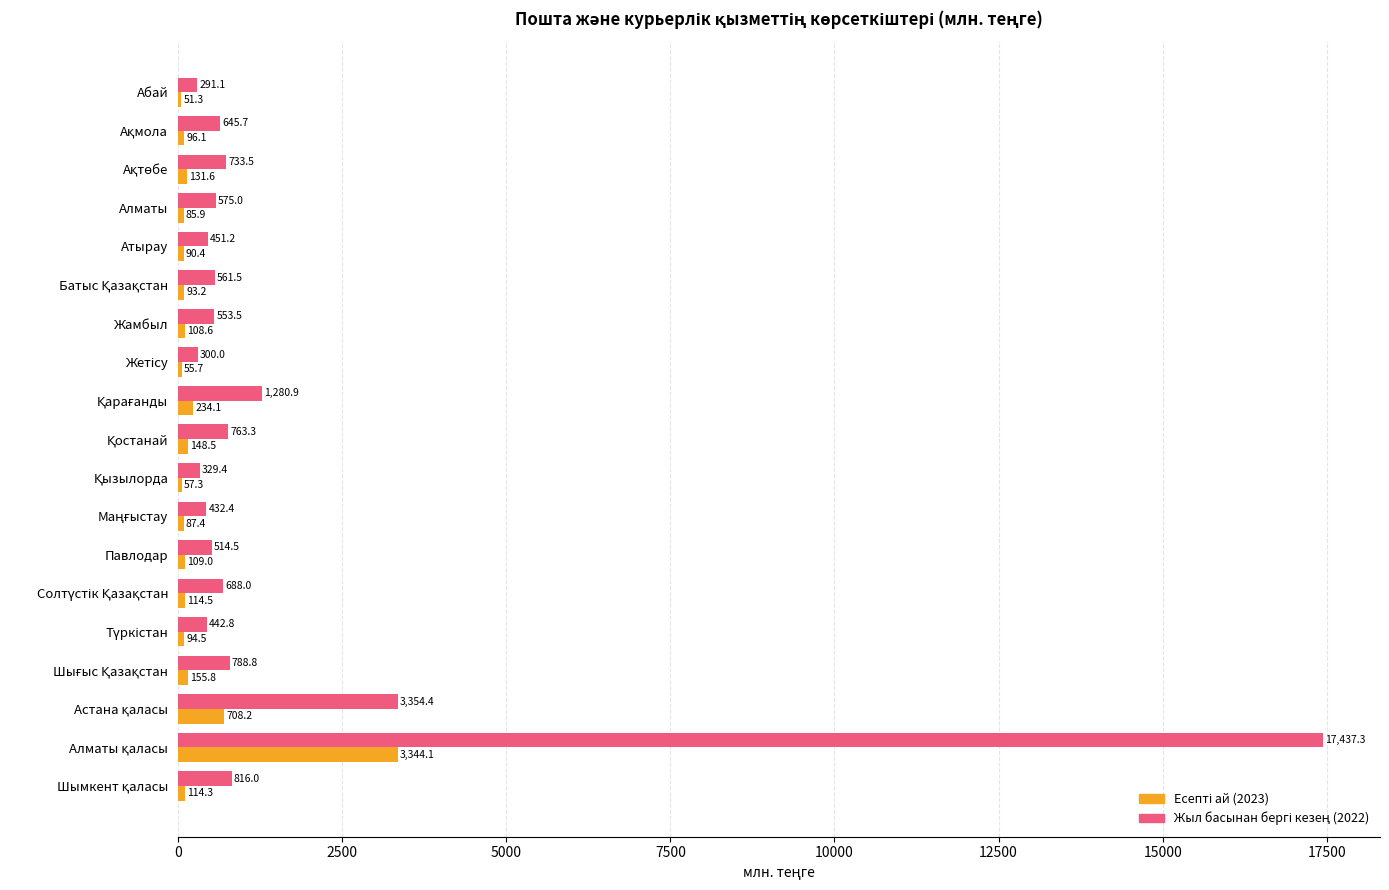

What is the maximum value shown in the chart?

17437.3